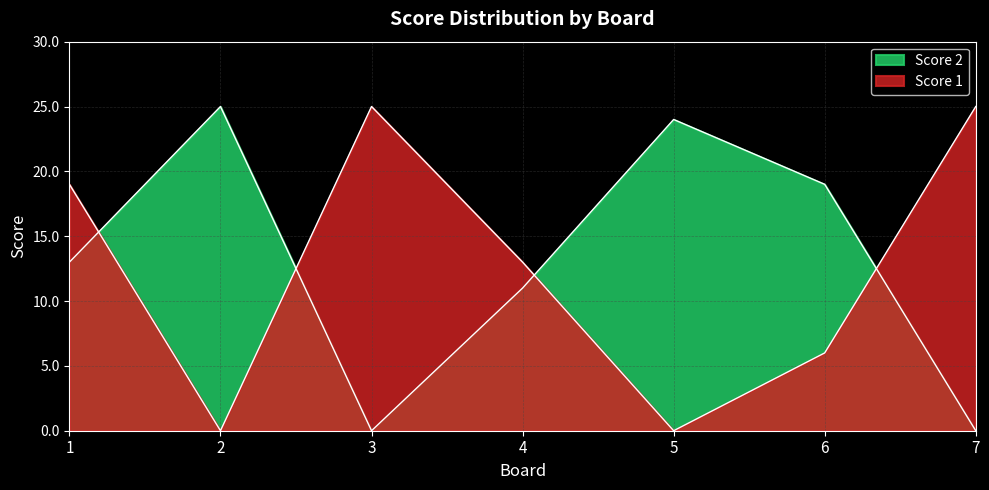

Which series has the largest range (max minus min)?

Score 1